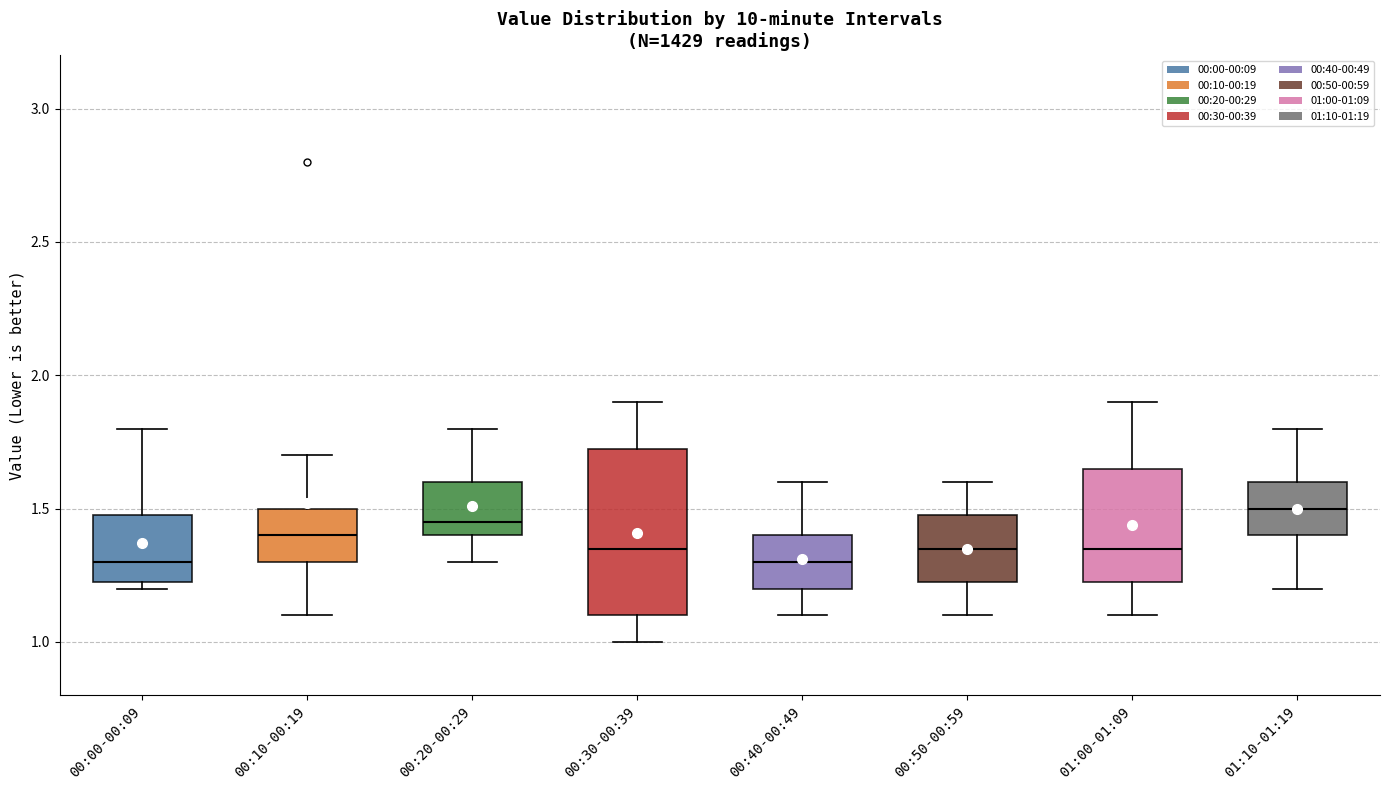

Comparing the boxes themselves (not the whiskers), which one is the tallest?

00:30-00:39